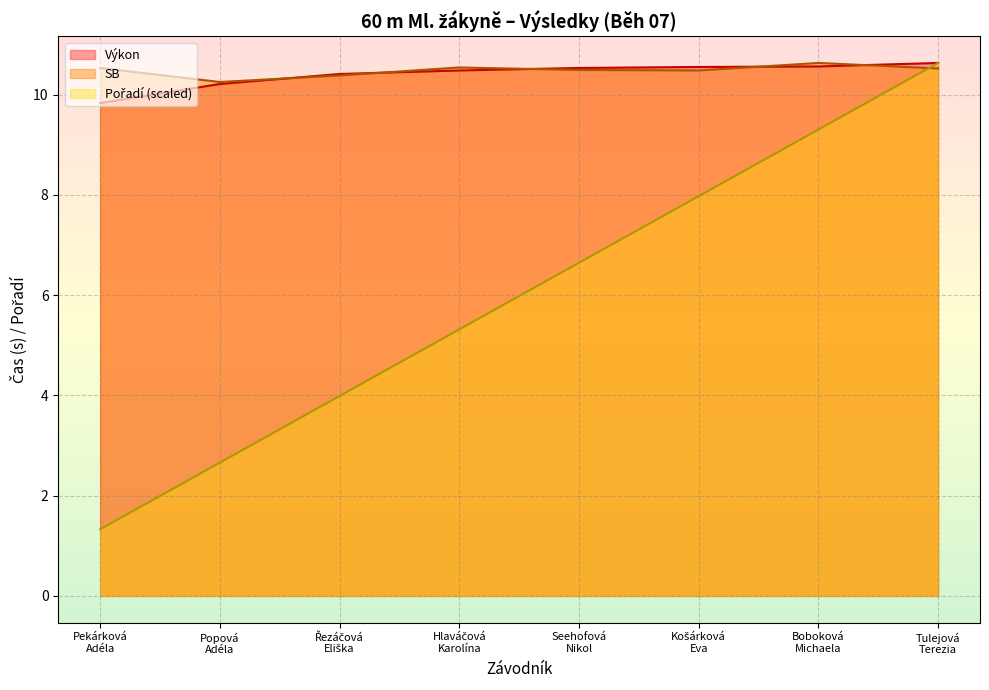

Rank the series by their maximum value, from lowest to highest.

Pořadí, Výkon, SB